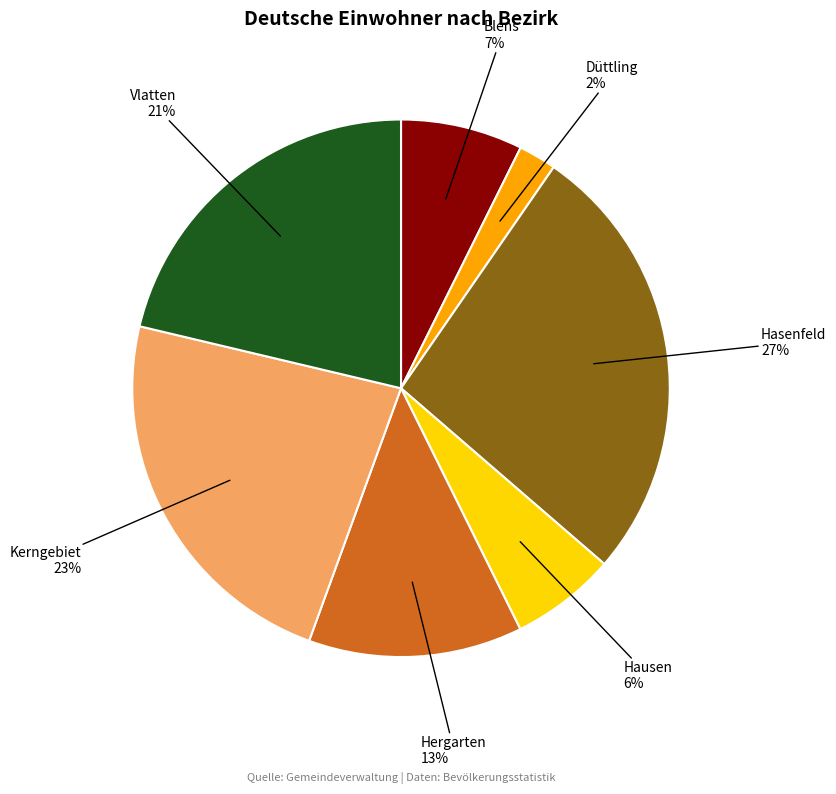

Is there any slice that represents more than half of the pie?

No